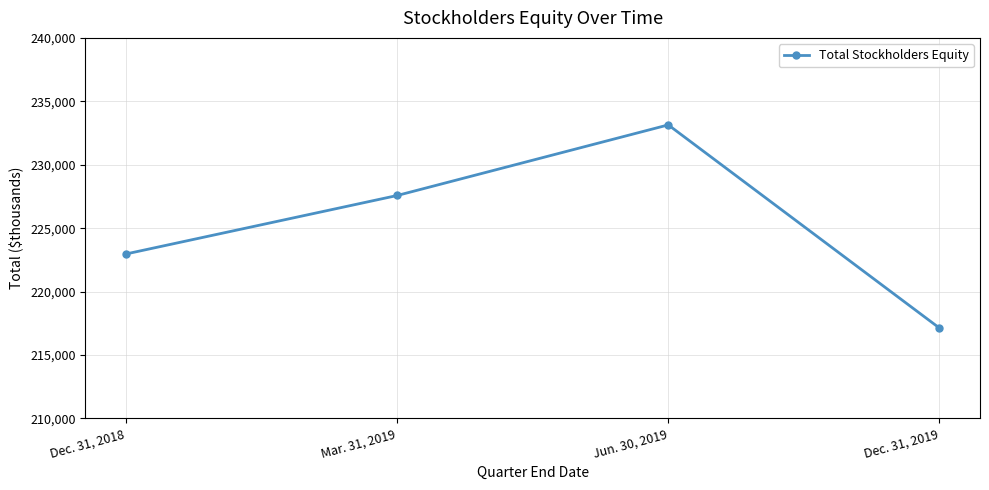

What is the label of the 4th point from the right?

Dec. 31, 2018